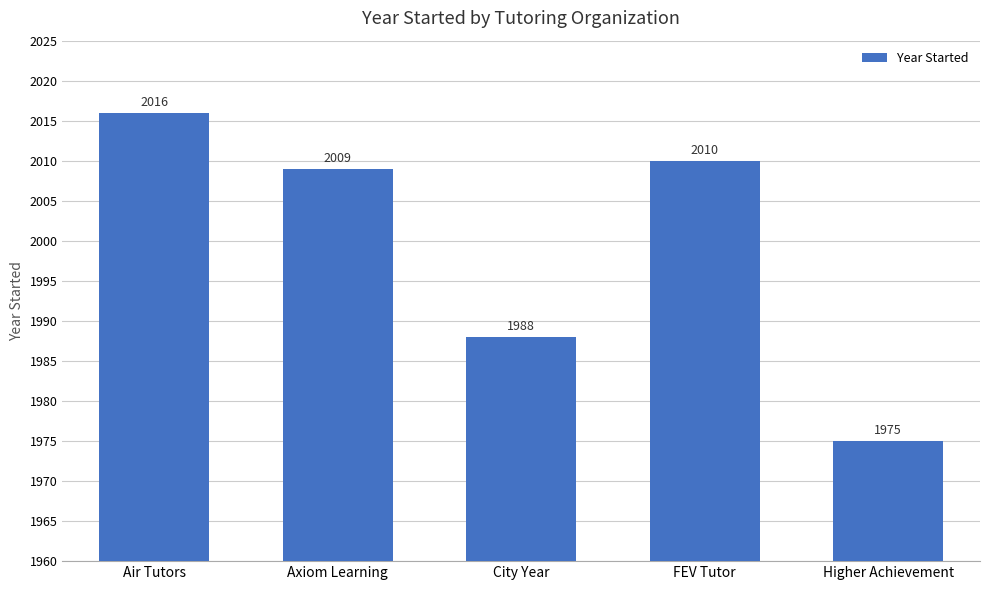

Is it true that the value at City Year is 1988?

True